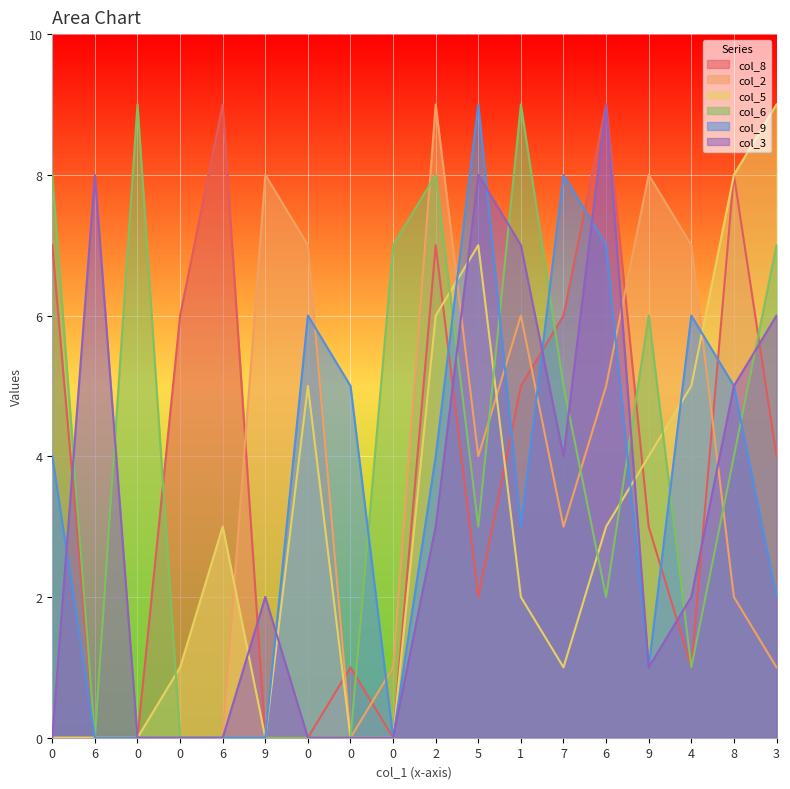

True or false: col_6 and col_3 intersect in this chart.

True